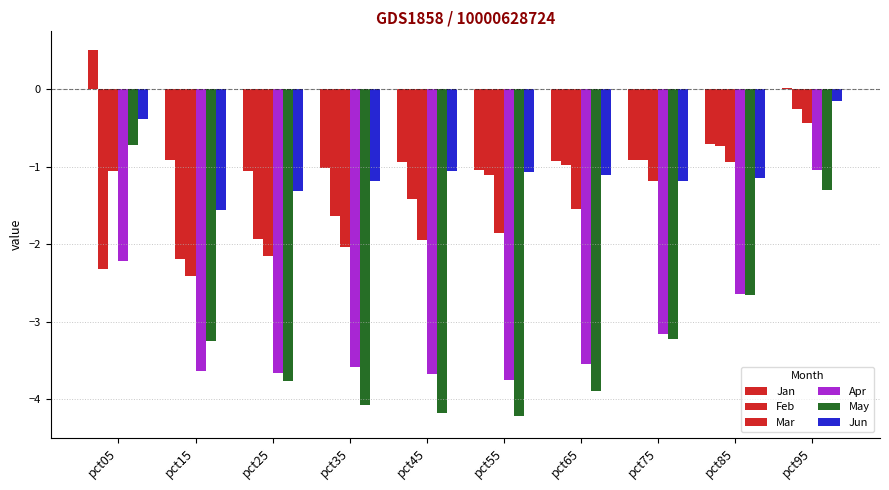

How many bars are there in total?

60